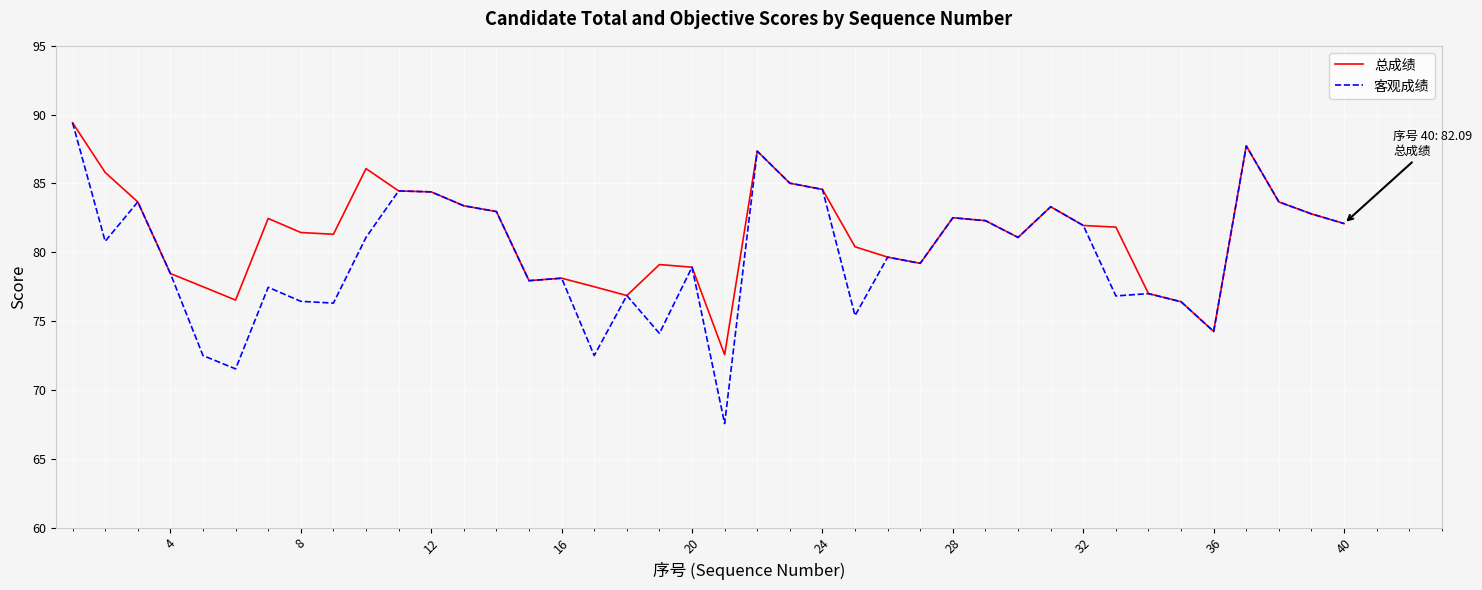

Which series has the widest spread of values?

客观成绩